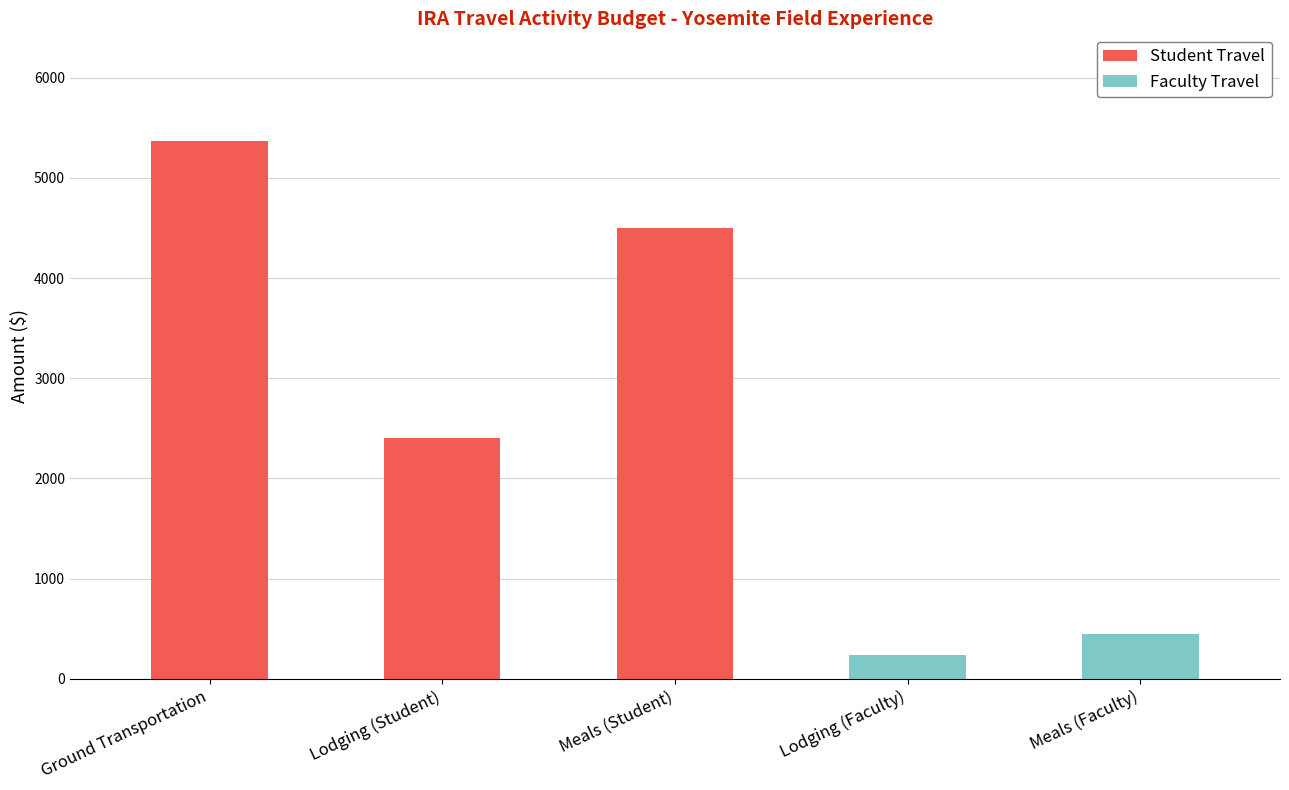

True or false: Student Travel has a value of 3406 at Lodging (Student).

False